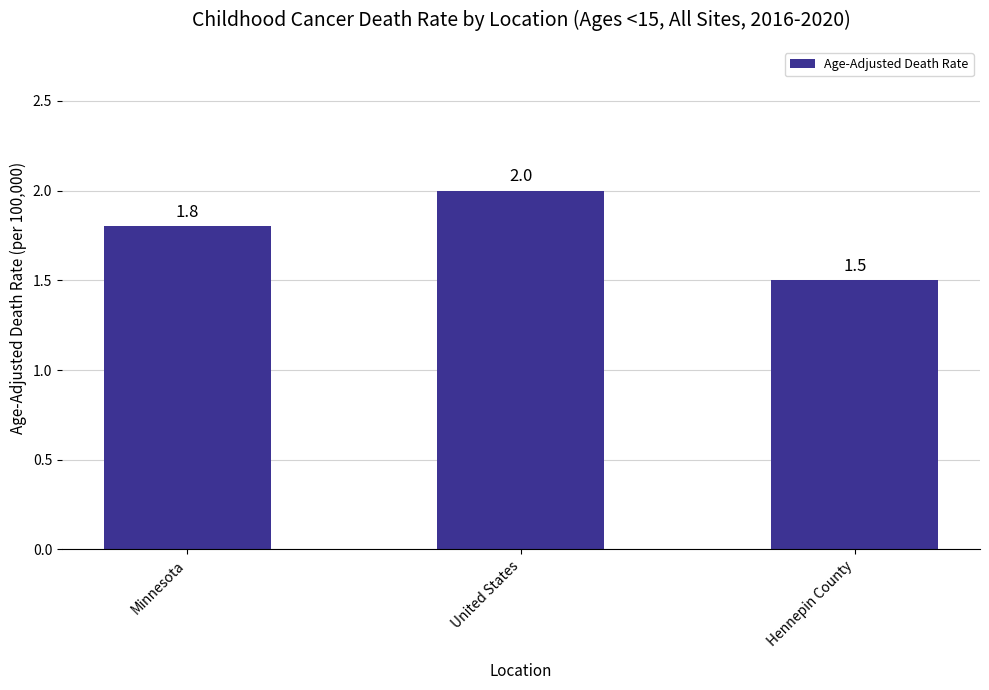

Does the chart contain any negative values?

No